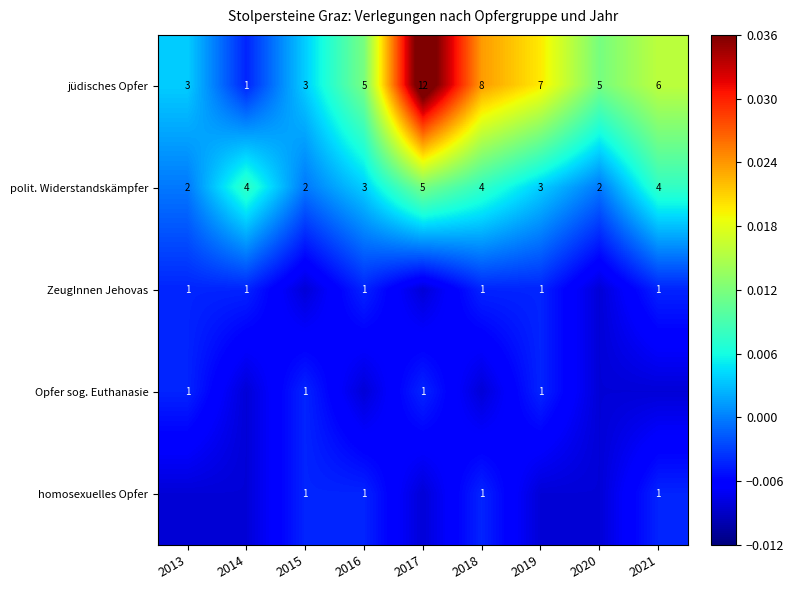

Count the number of data series in this chart.

5